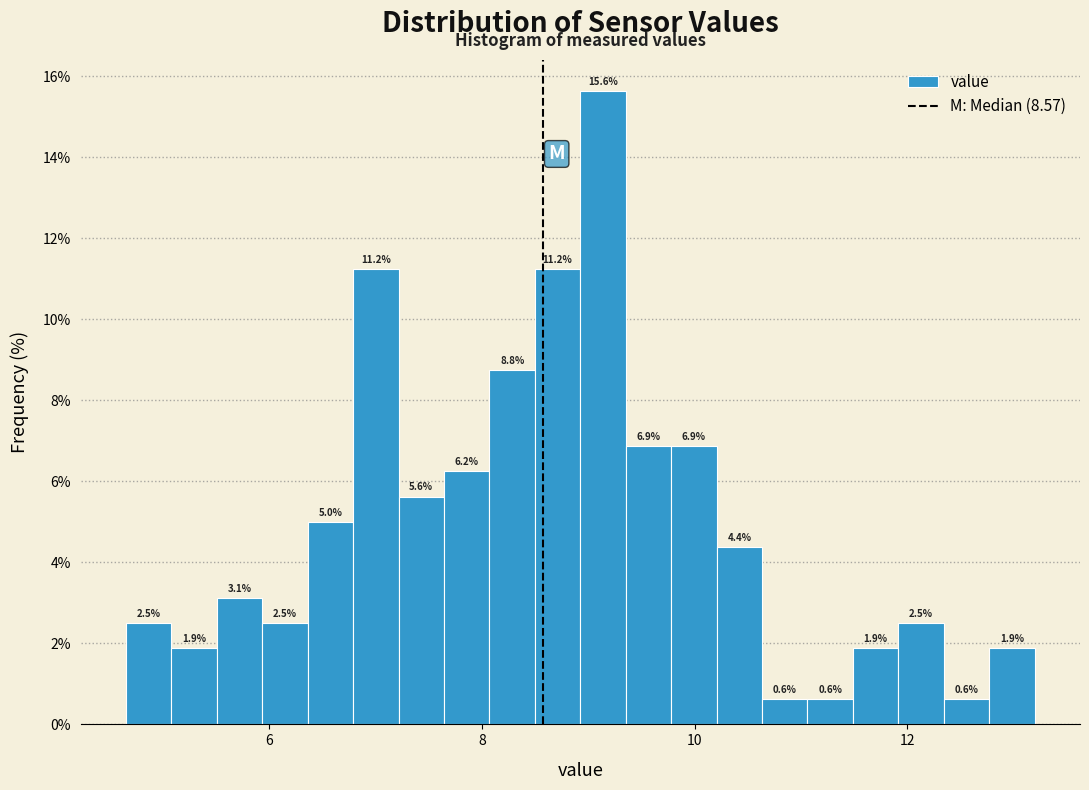

Read against the x-axis, roughly where is the centre of the tallest bar?

9.2